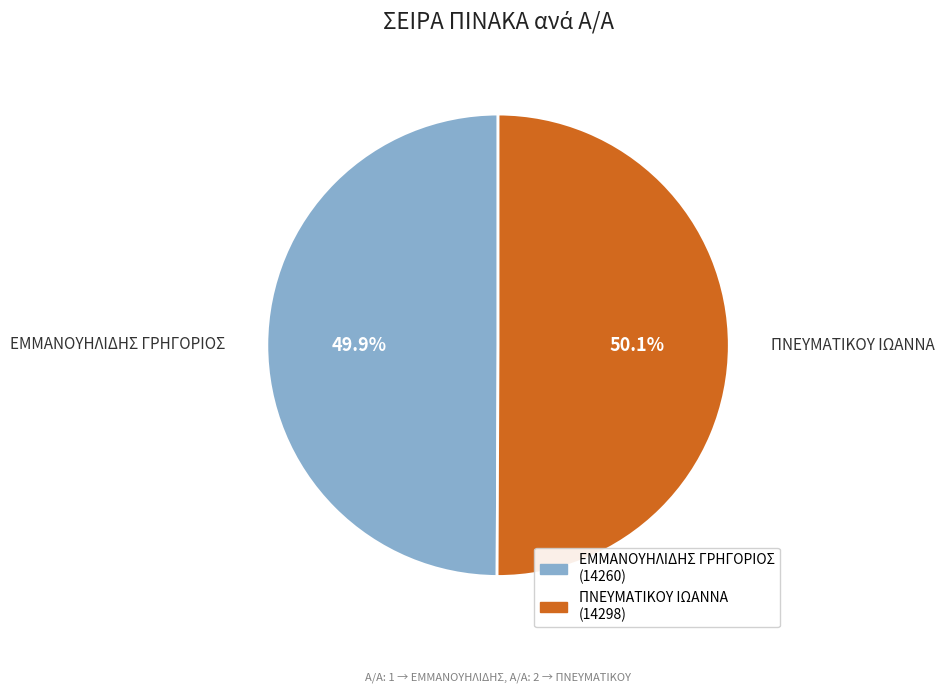

Combined, what portion of the pie is ΠΝΕΥΜΑΤΙΚΟΥ ΙΩΑΝΝΑ and ΕΜΜΑΝΟΥΗΛΙΔΗΣ ΓΡΗΓΟΡΙΟΣ?

100.0%